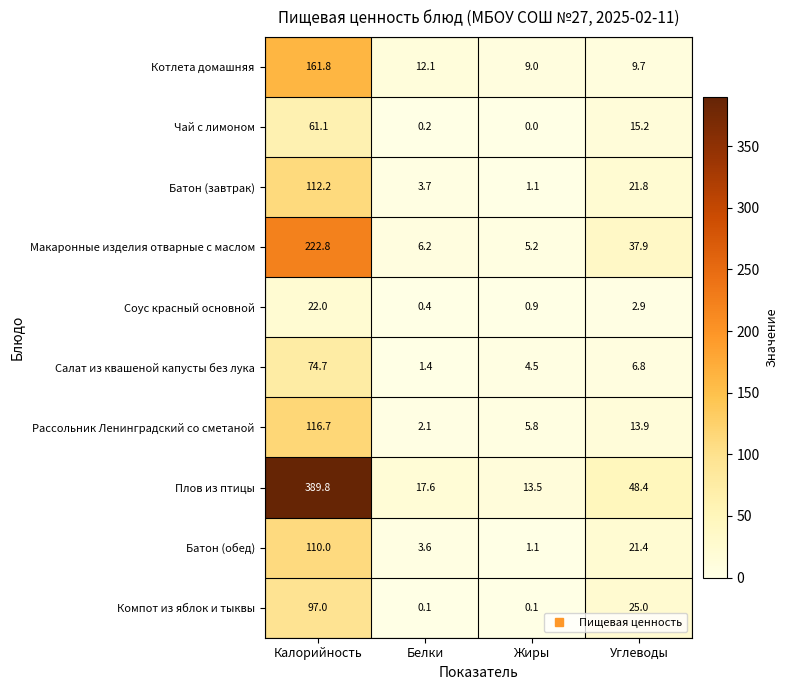

At which category is the sum across all series the highest?

Калорийность